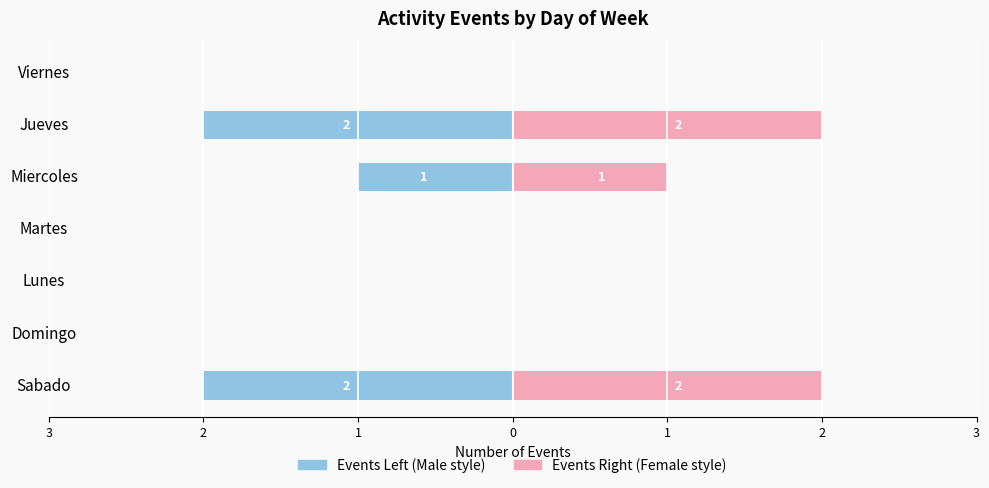

Count the Female values in the range 0 to 2.

7